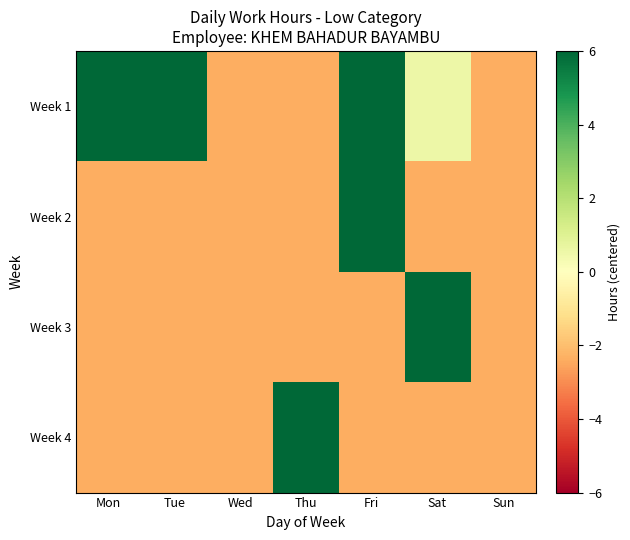

At how many categories does at least one series exceed -1?

5